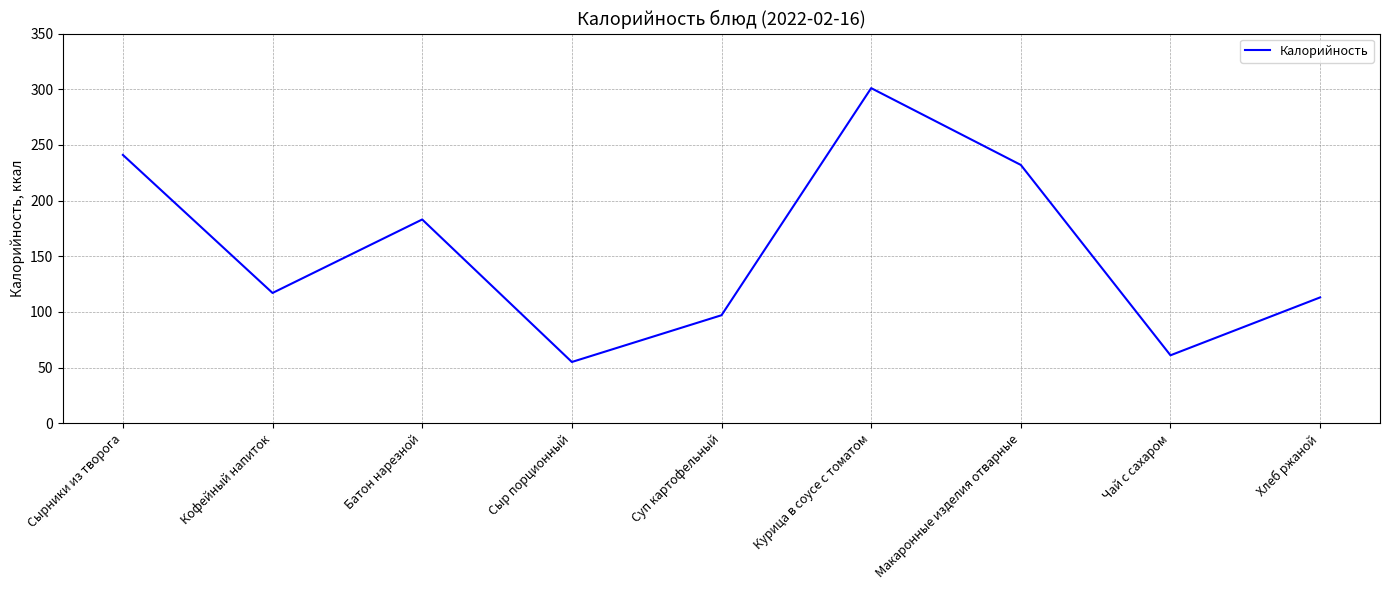

Which label corresponds to the smallest value in the chart?

Сыр порционный